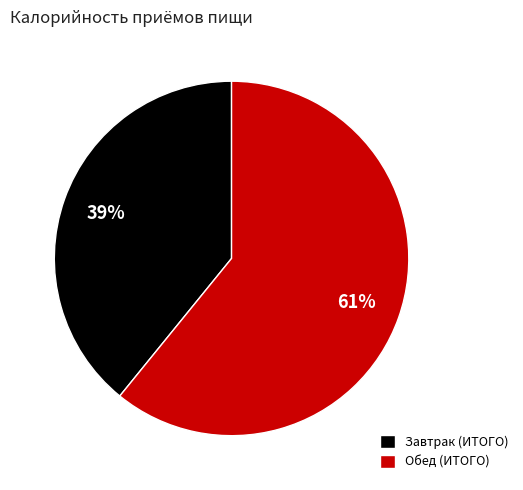

Between Завтрак (ИТОГО) and Обед (ИТОГО), which is larger?

Обед (ИТОГО)